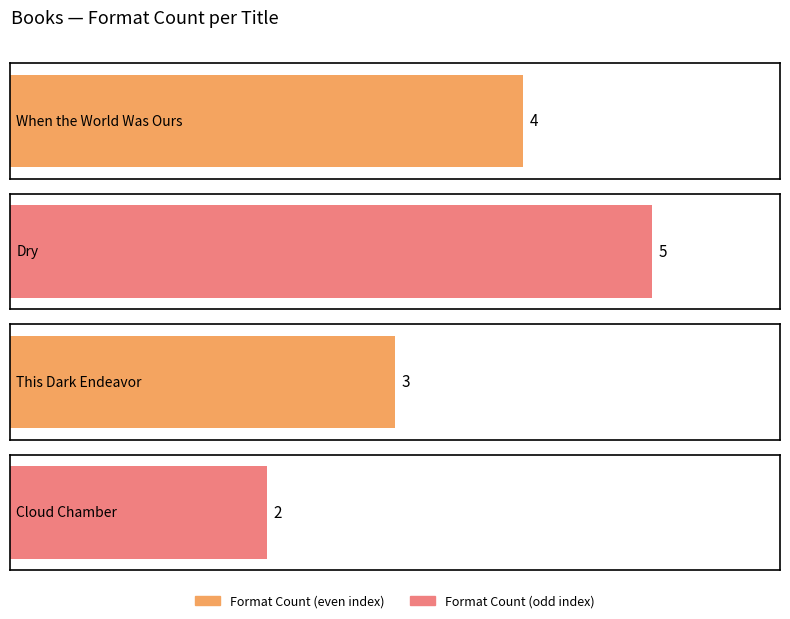

How many values are below 4?

2